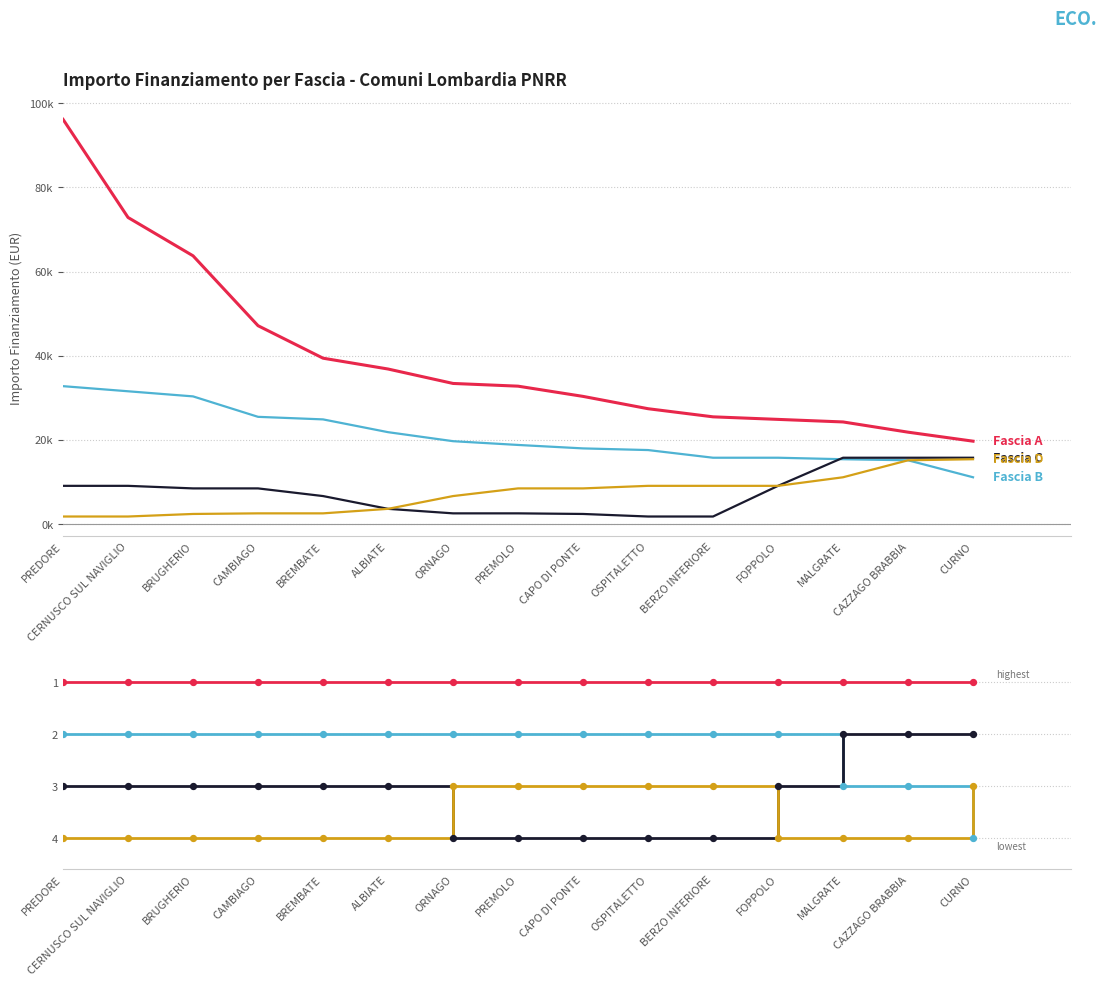

At which category is the sum across all series the highest?

PREDORE